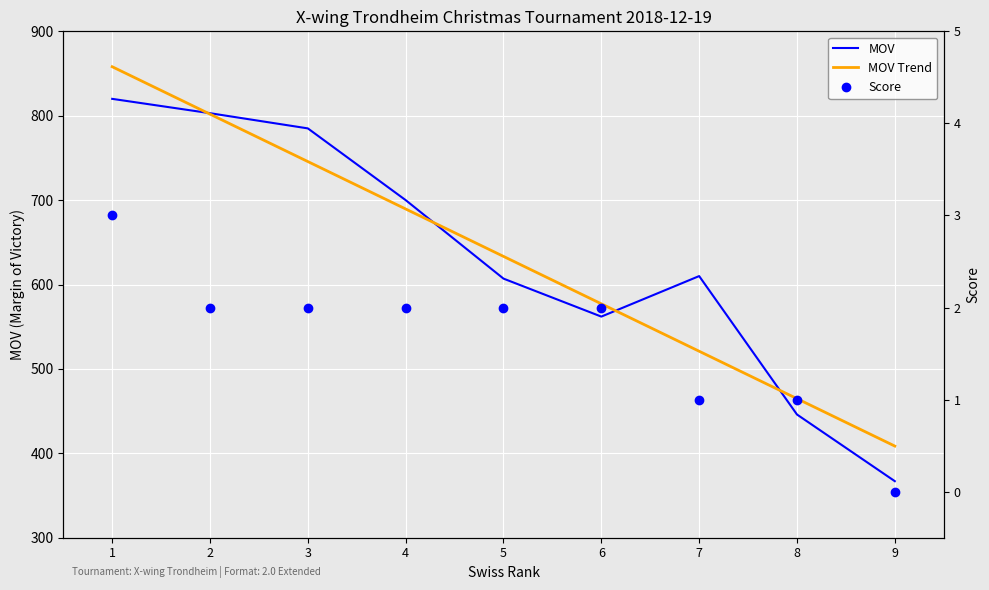

True or false: MOV and Score intersect in this chart.

False